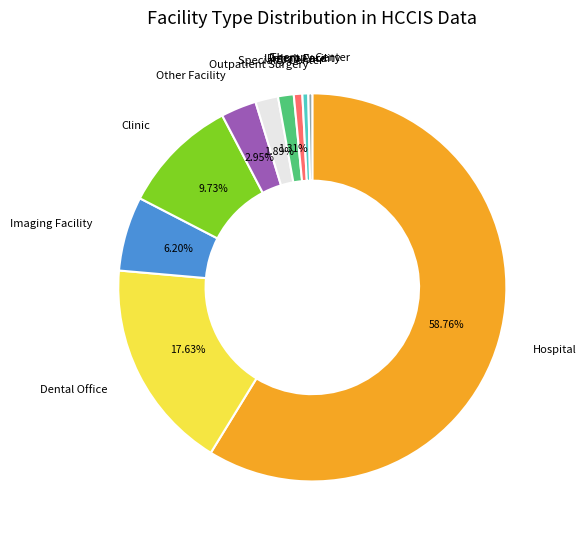

How many slices are in this pie chart?

10